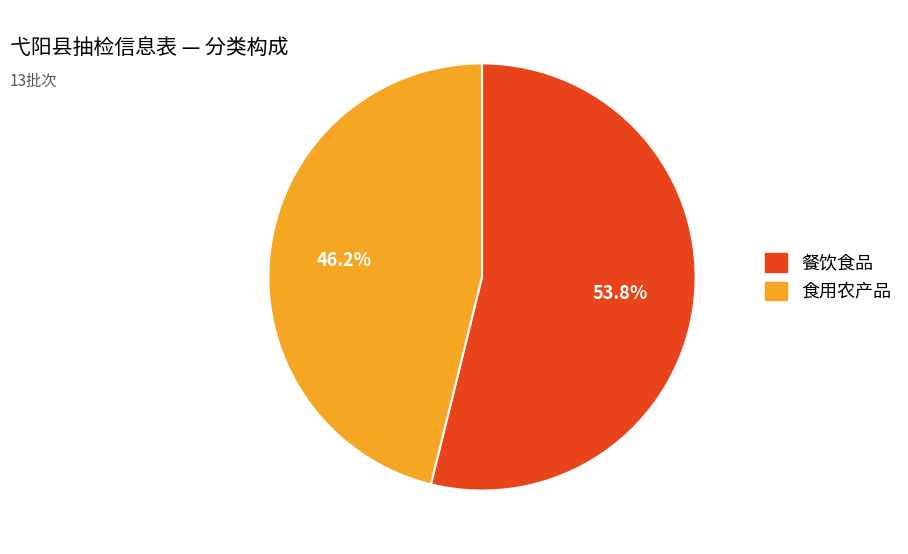

To the nearest percent, what is the average slice percentage?

50%